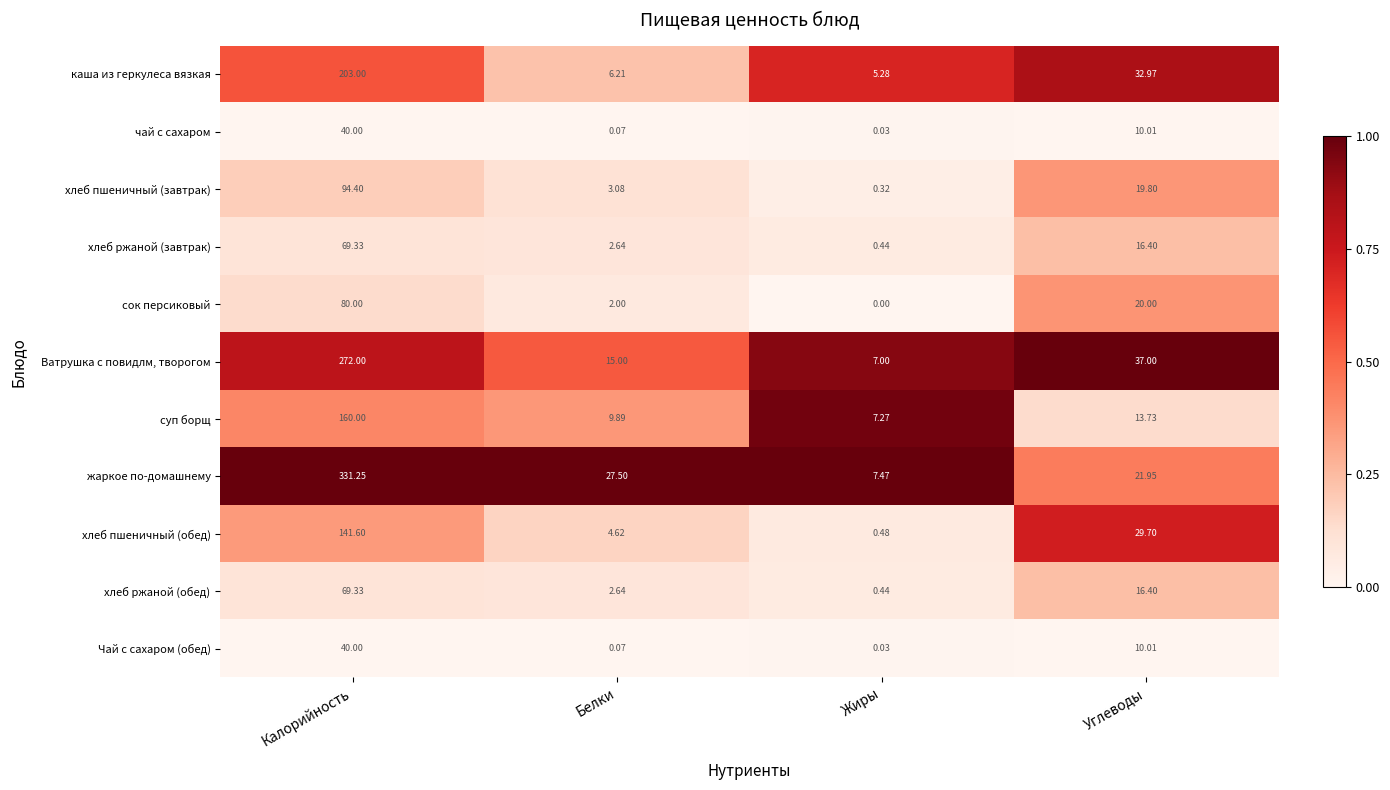

At which label does суп борщ reach its peak?

Калорийность